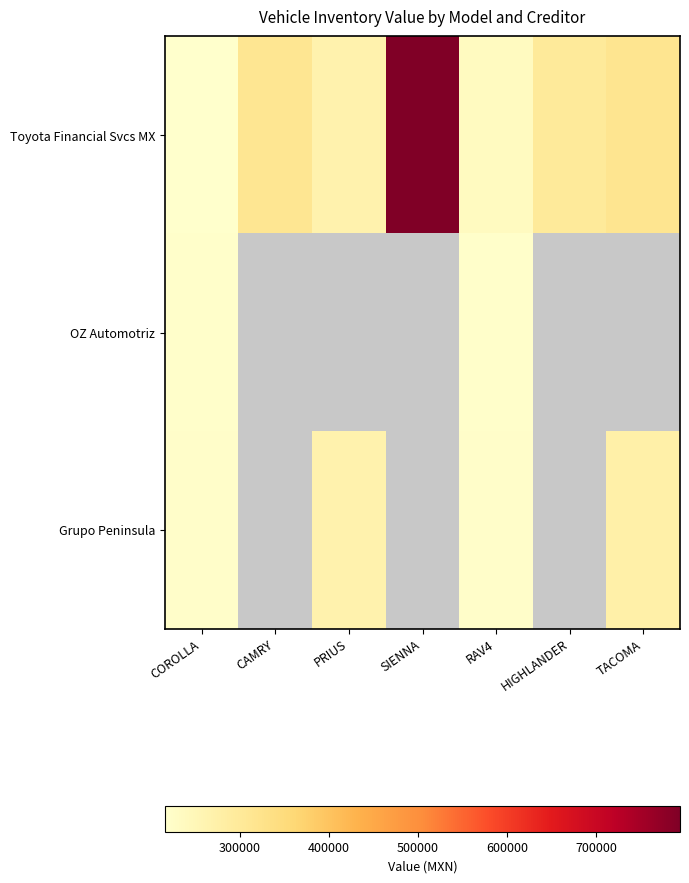

Rank the series by their average value, from highest to lowest.

Toyota Financial Svcs MX, Grupo Peninsula, OZ Automotriz